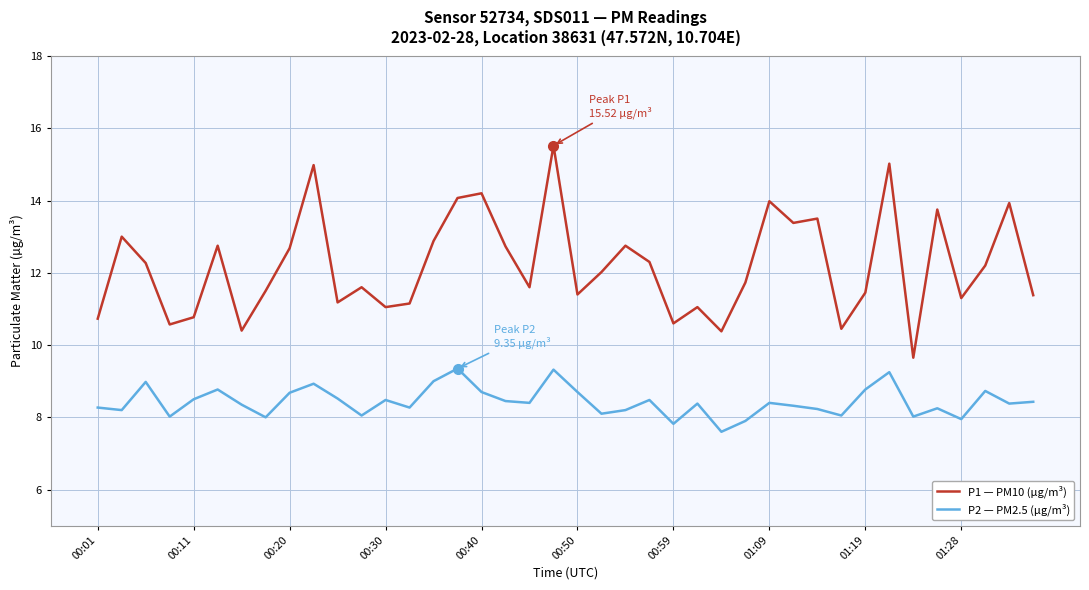

How many values in the P1 — PM10 (µg/m³) series exceed 12?

20